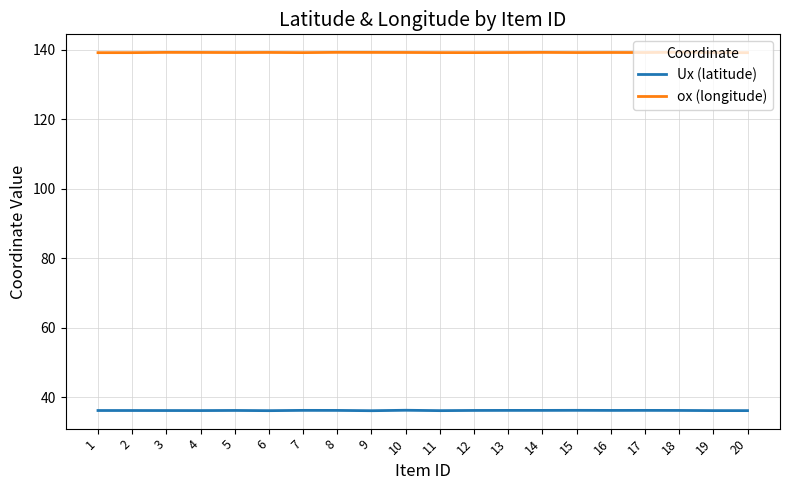

True or false: ox (longitude) has a value of 139.2 at 15.

True